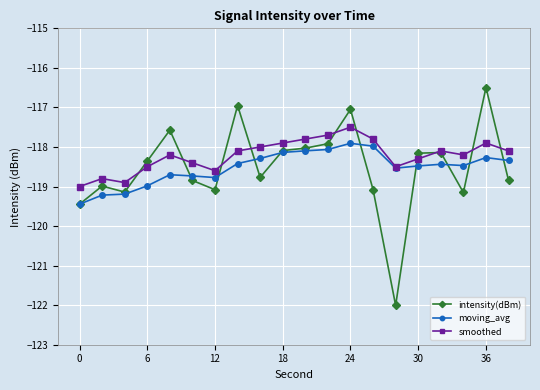

Which series has the widest spread of values?

intensity(dBm)